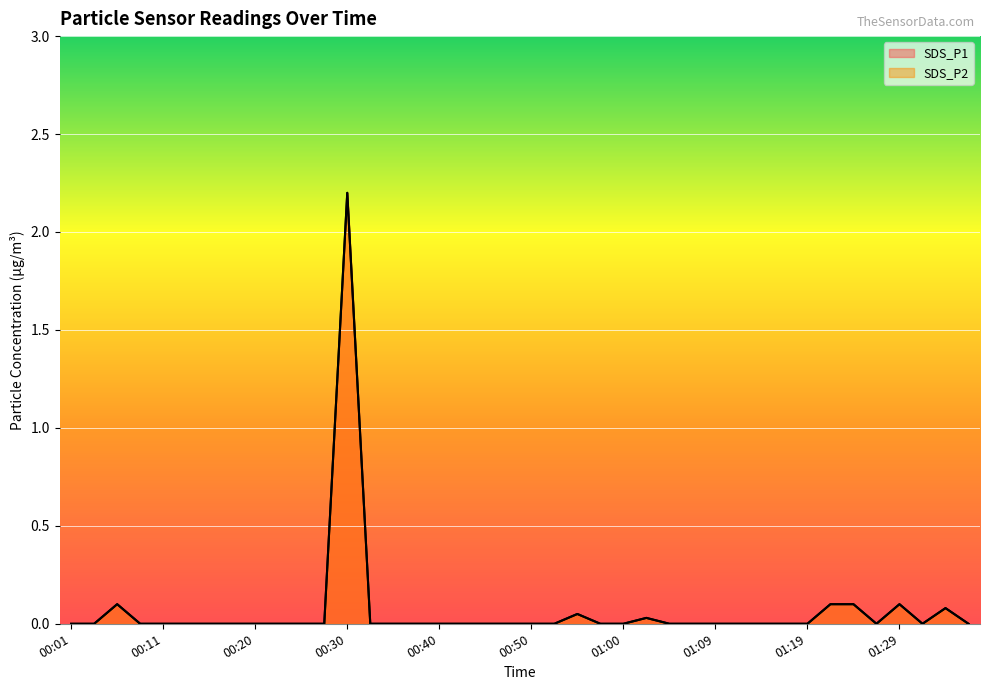

True or false: SDS_P2 and SDS_P1 intersect in this chart.

False